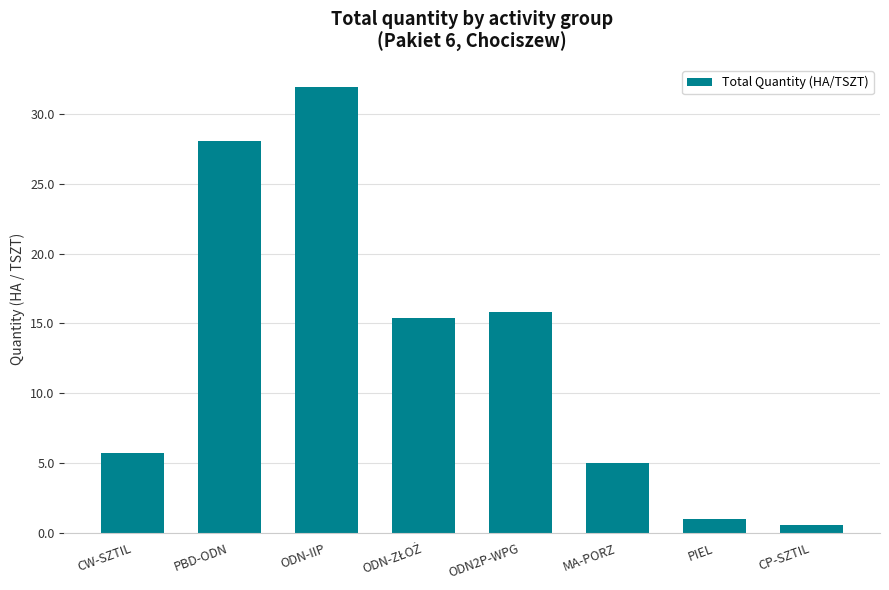

How many values exceed 15?

4